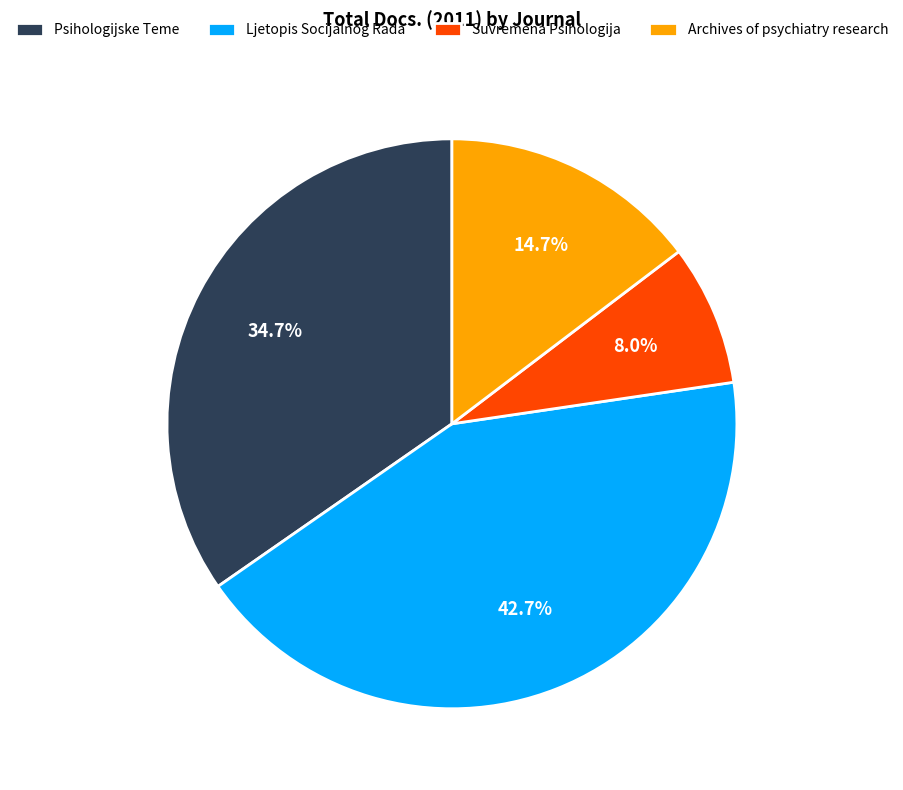

Between Suvremena Psihologija and Archives of psychiatry research, which is larger?

Archives of psychiatry research